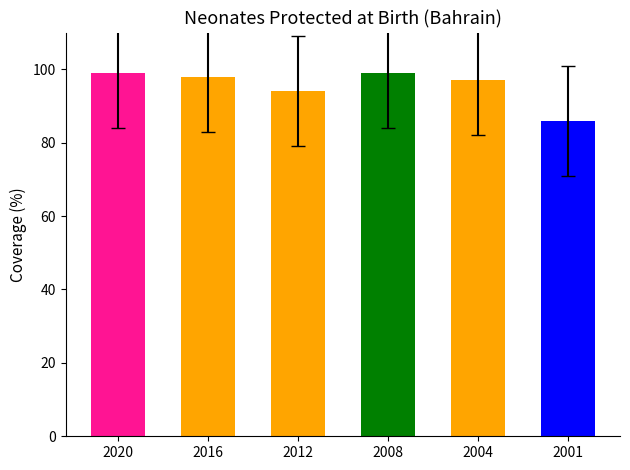

How many series are shown in this chart?

1